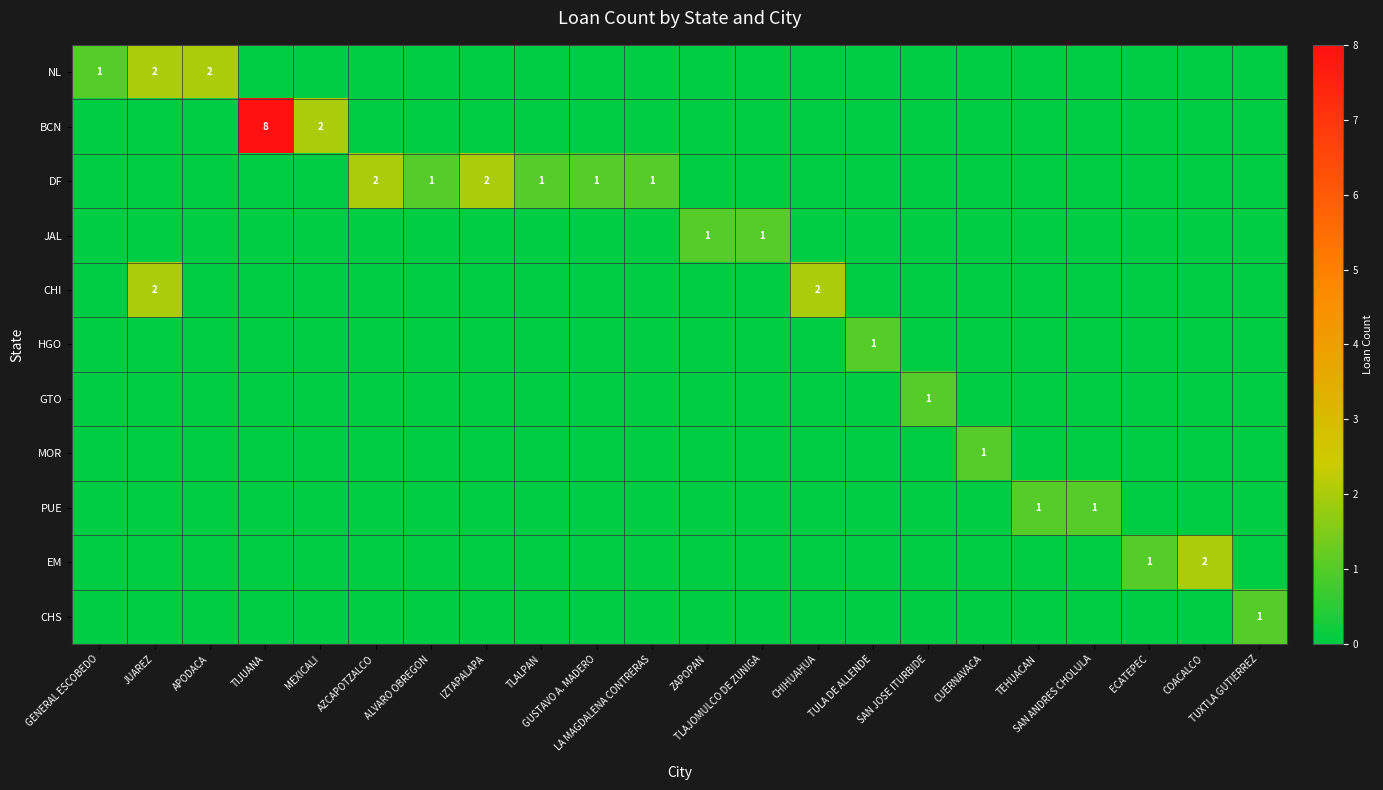

How many categories are shown in the chart?

22